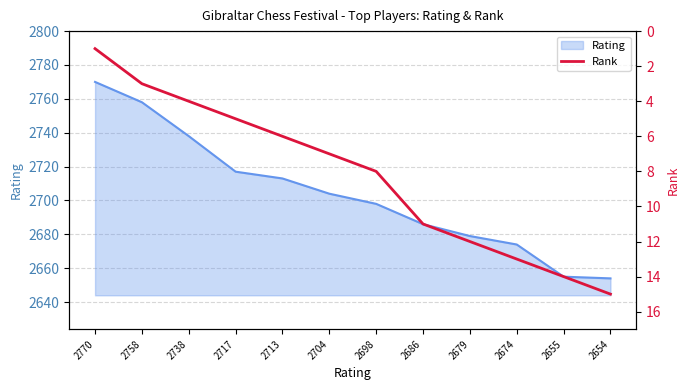

The Rating series shows 2717 at 2717. True or false?

True